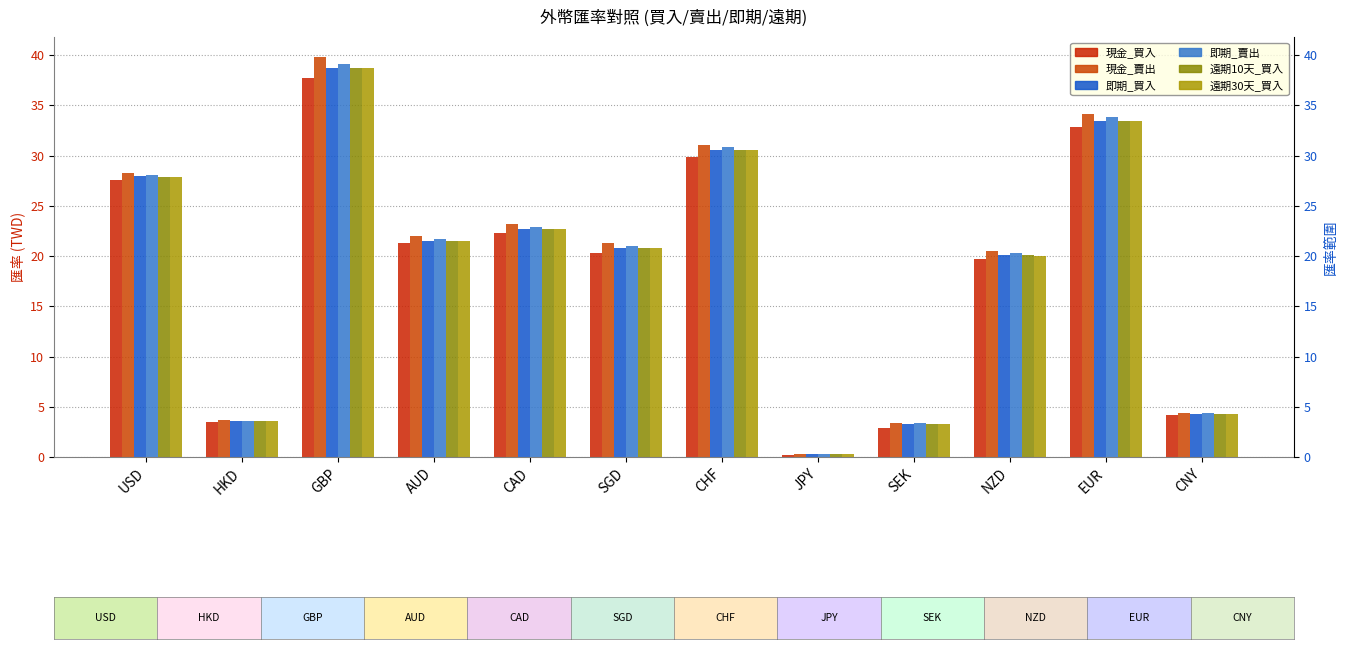

Is it true that 現金_買入 equals 2.9 at SEK?

True